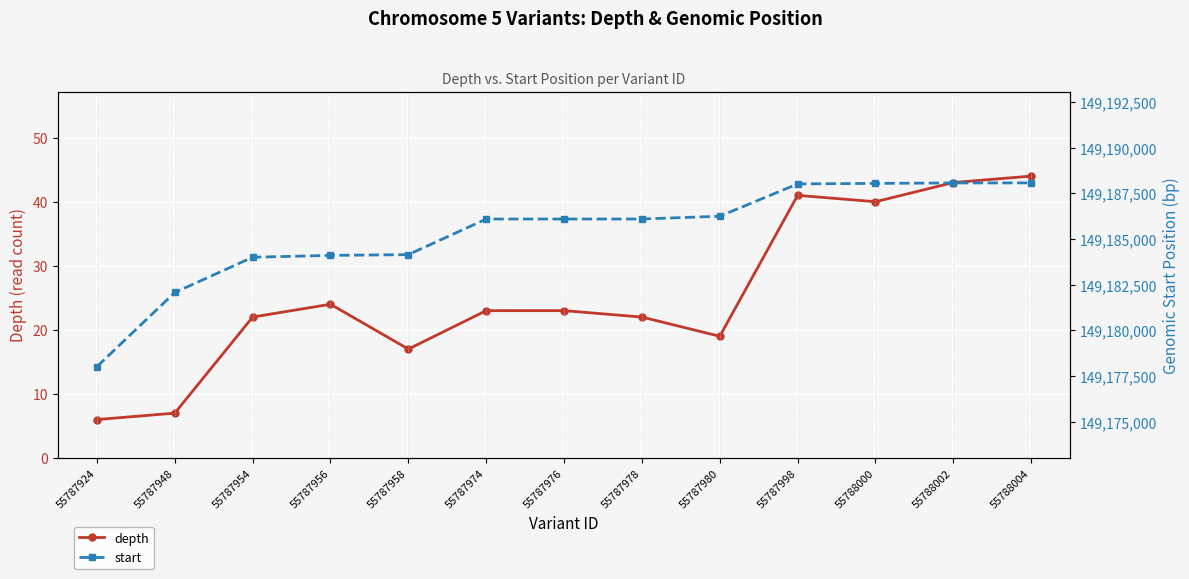

List the series in order of their peak value, highest first.

start, depth